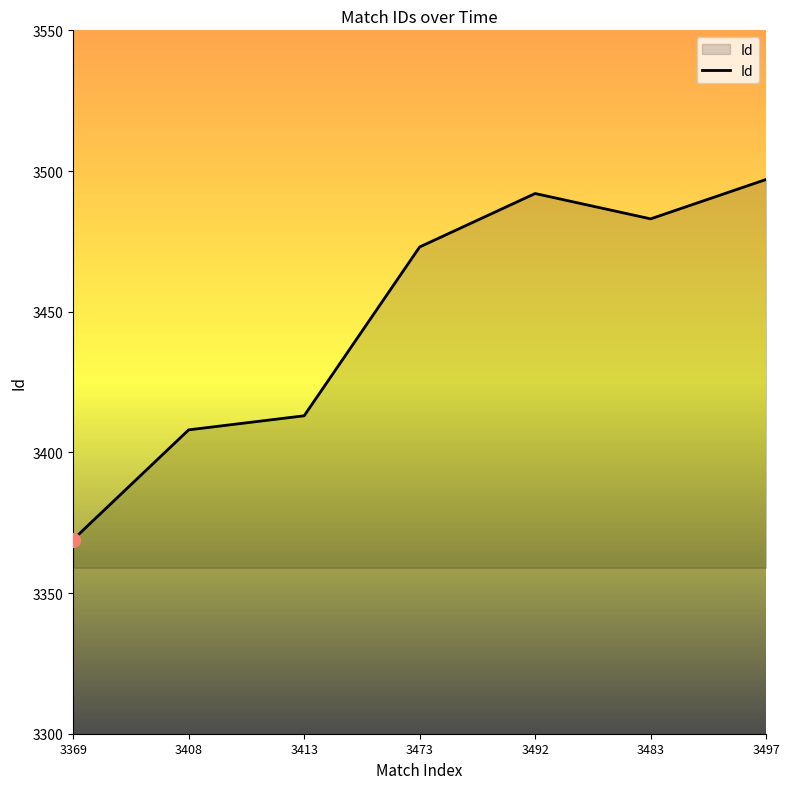

How many interior local valleys (lower than both neighbors) does the data have?

1